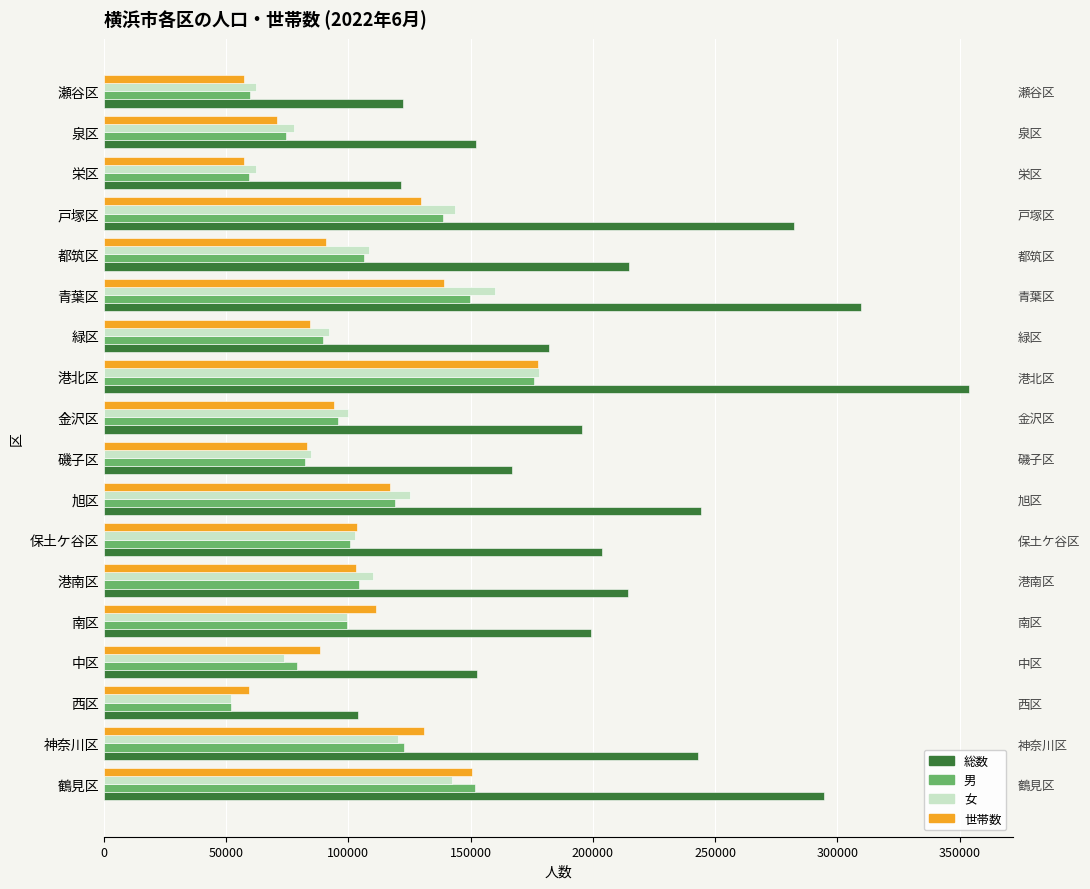

What is the spread (max minus min) of values at 港北区?

178026